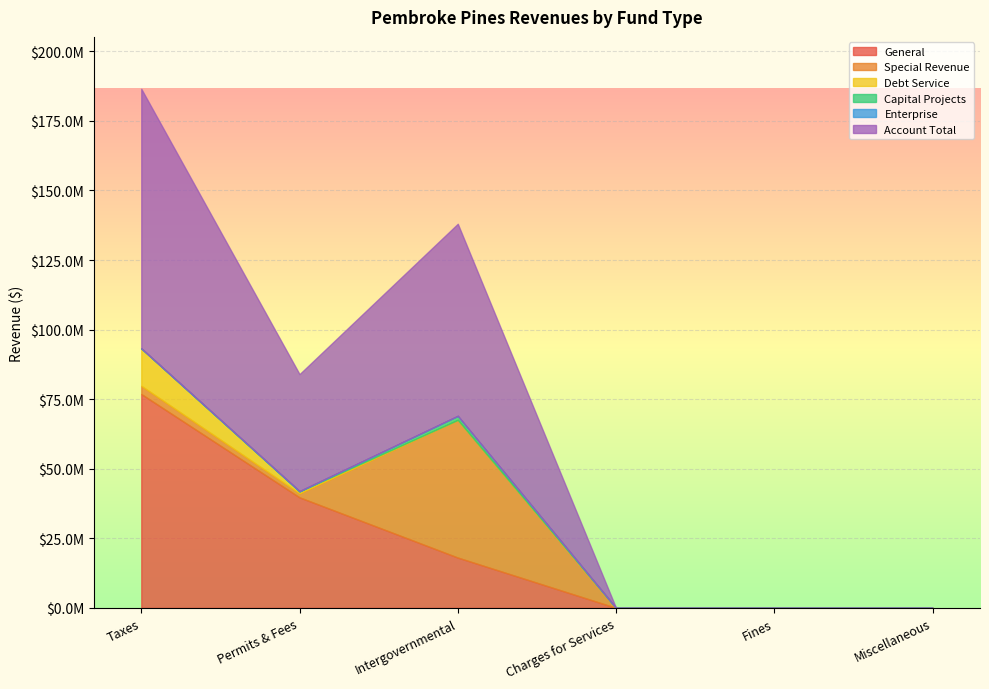

Between Fines and Intergovernmental, which is larger?

Intergovernmental